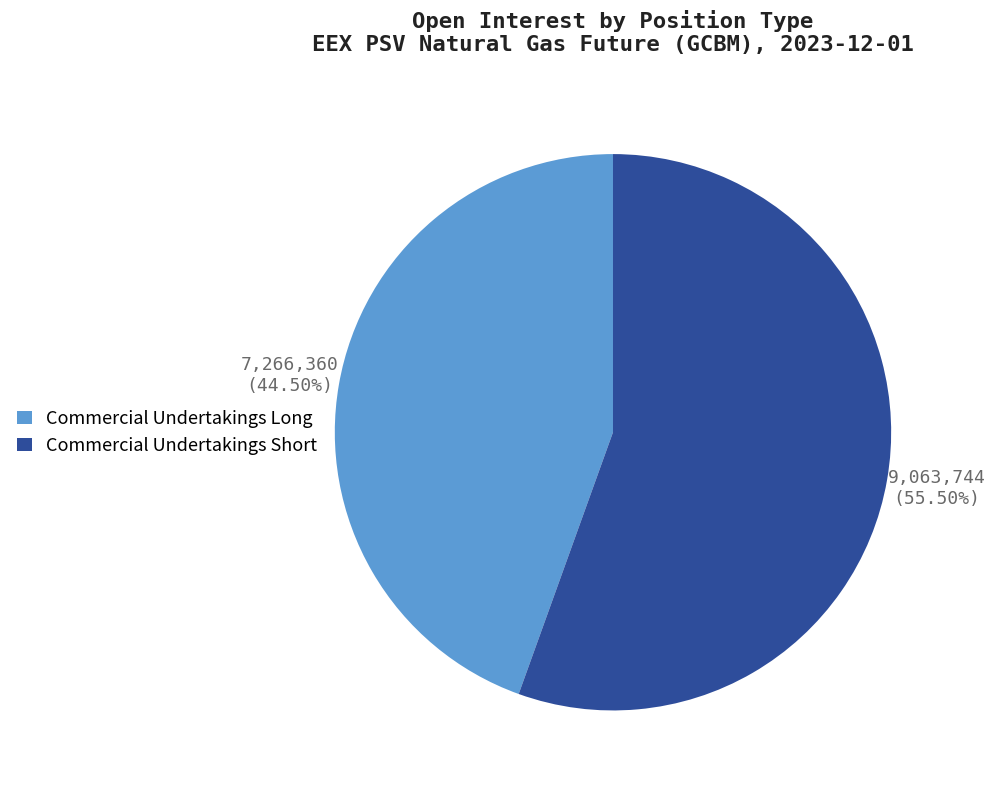

Does Commercial Undertakings Short represent more than half of the total?

Yes